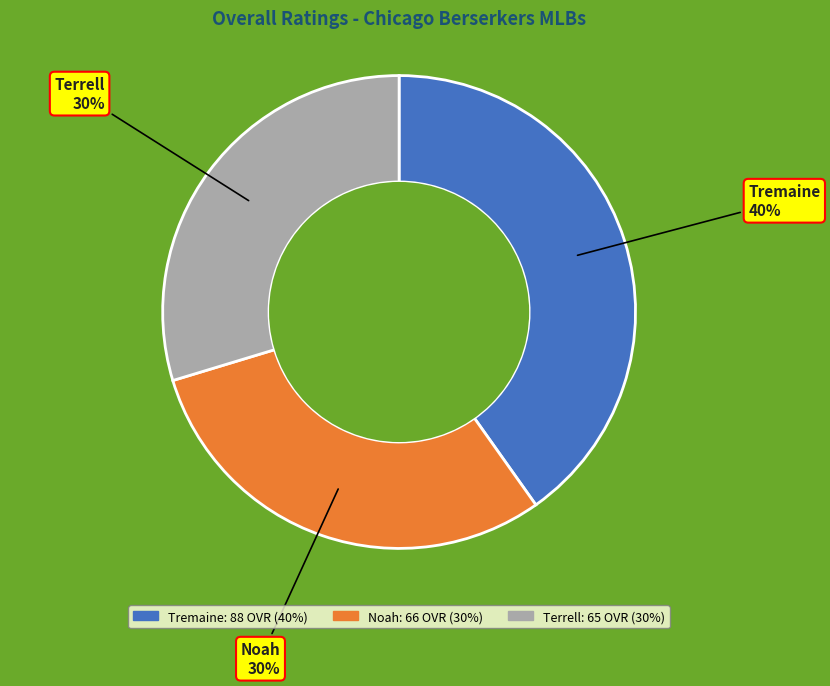

Is the sum of Tremaine and Noah greater than half?

Yes